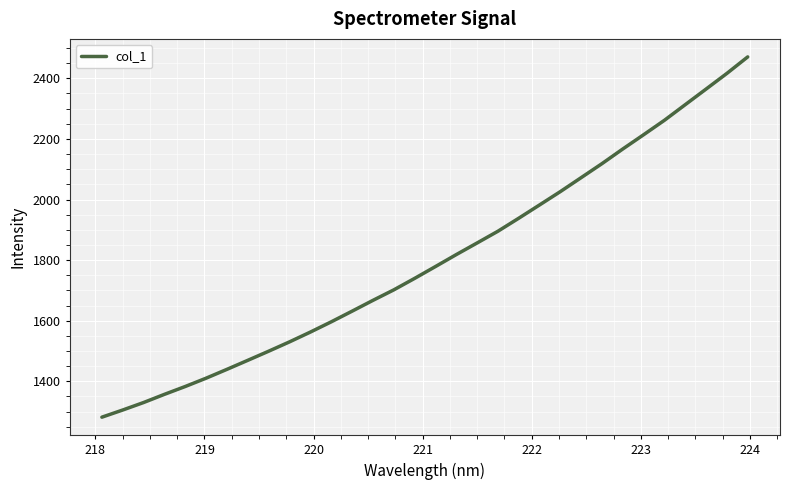

What is the maximum value shown in the chart?

2470.8